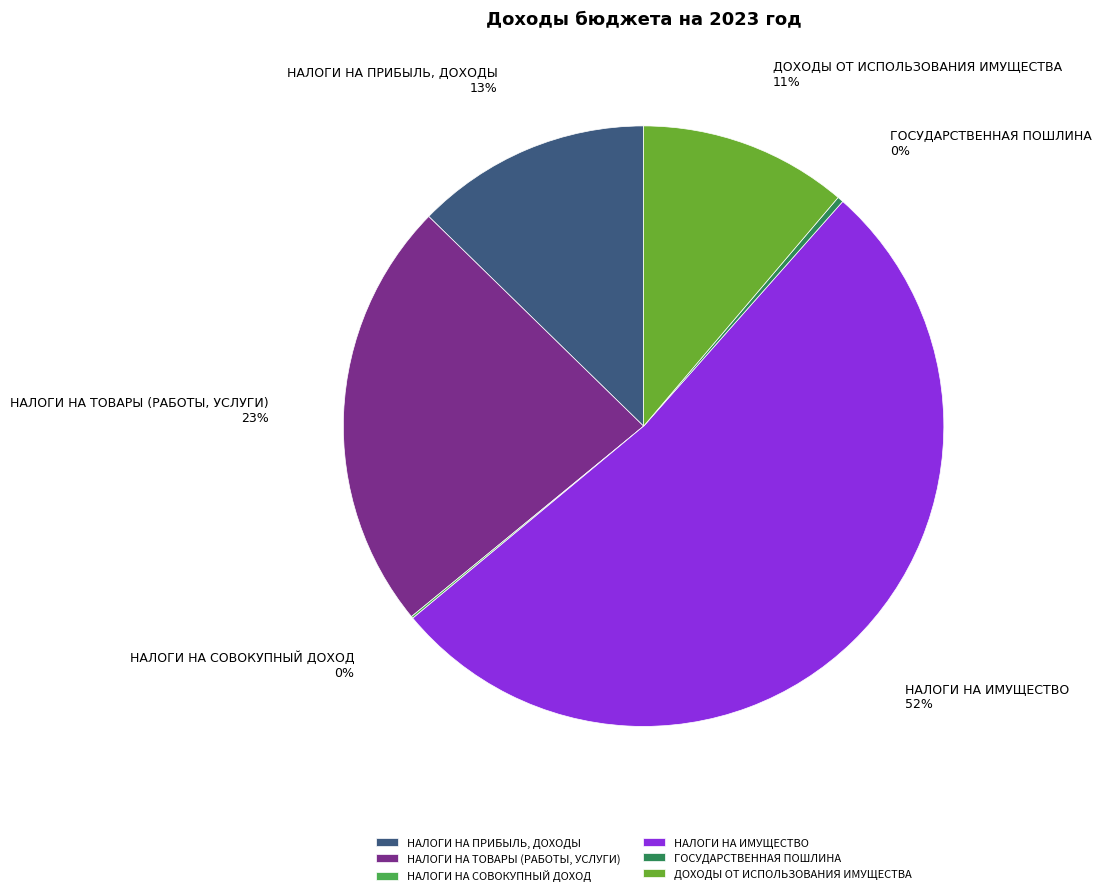

Is it true that НАЛОГИ НА ПРИБЫЛЬ, ДОХОДЫ is 24% of the pie?

False